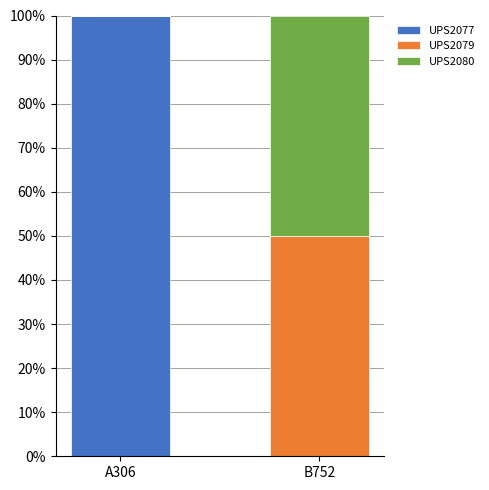

What is the sum of all UPS2077 values?

100